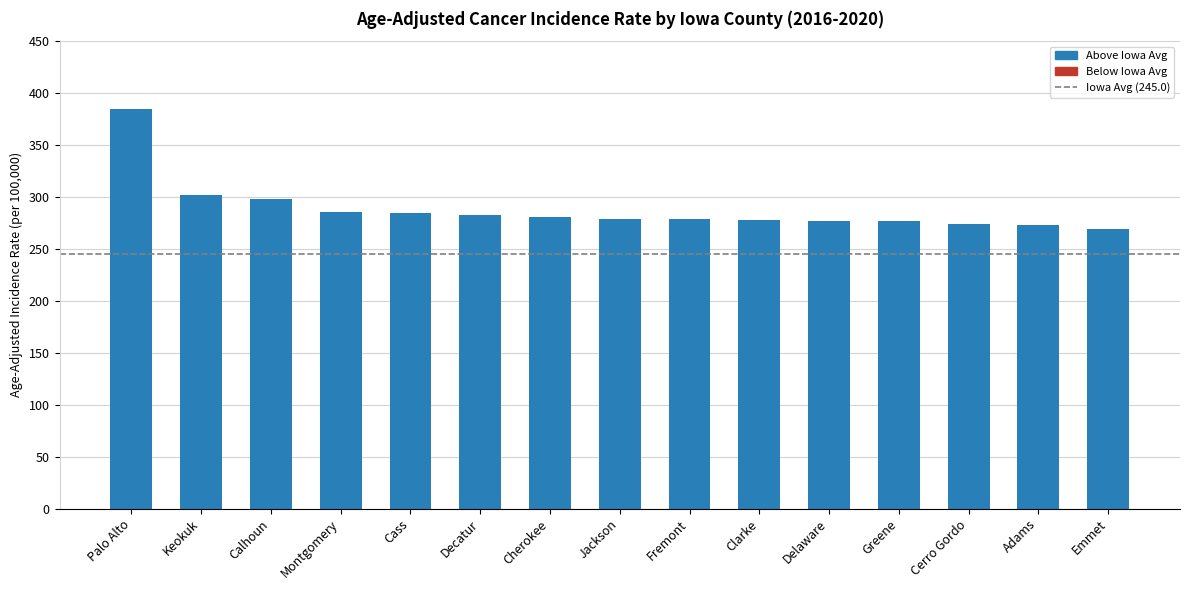

How many series are shown in this chart?

1